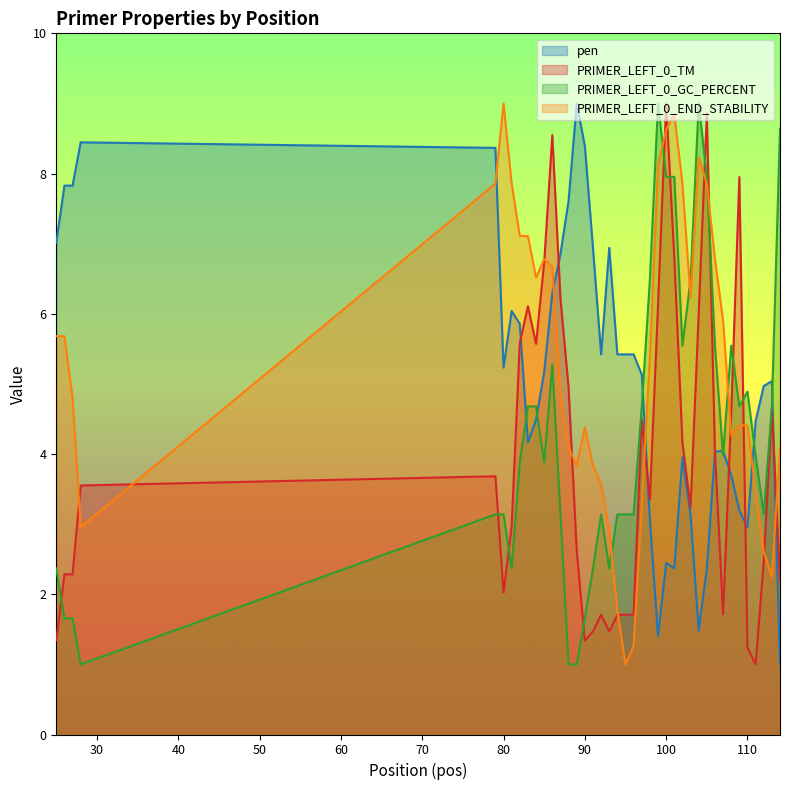

At which category does PRIMER_LEFT_0_TM reach its first local valley?

80